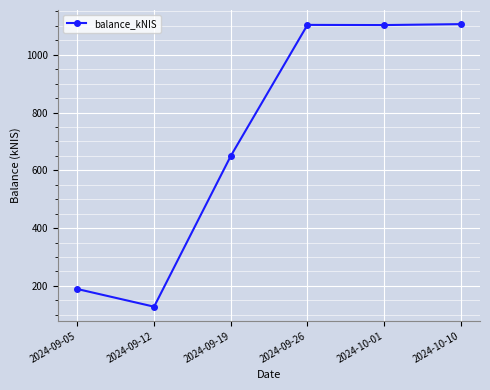

Count the number of values greater than 1102.

3